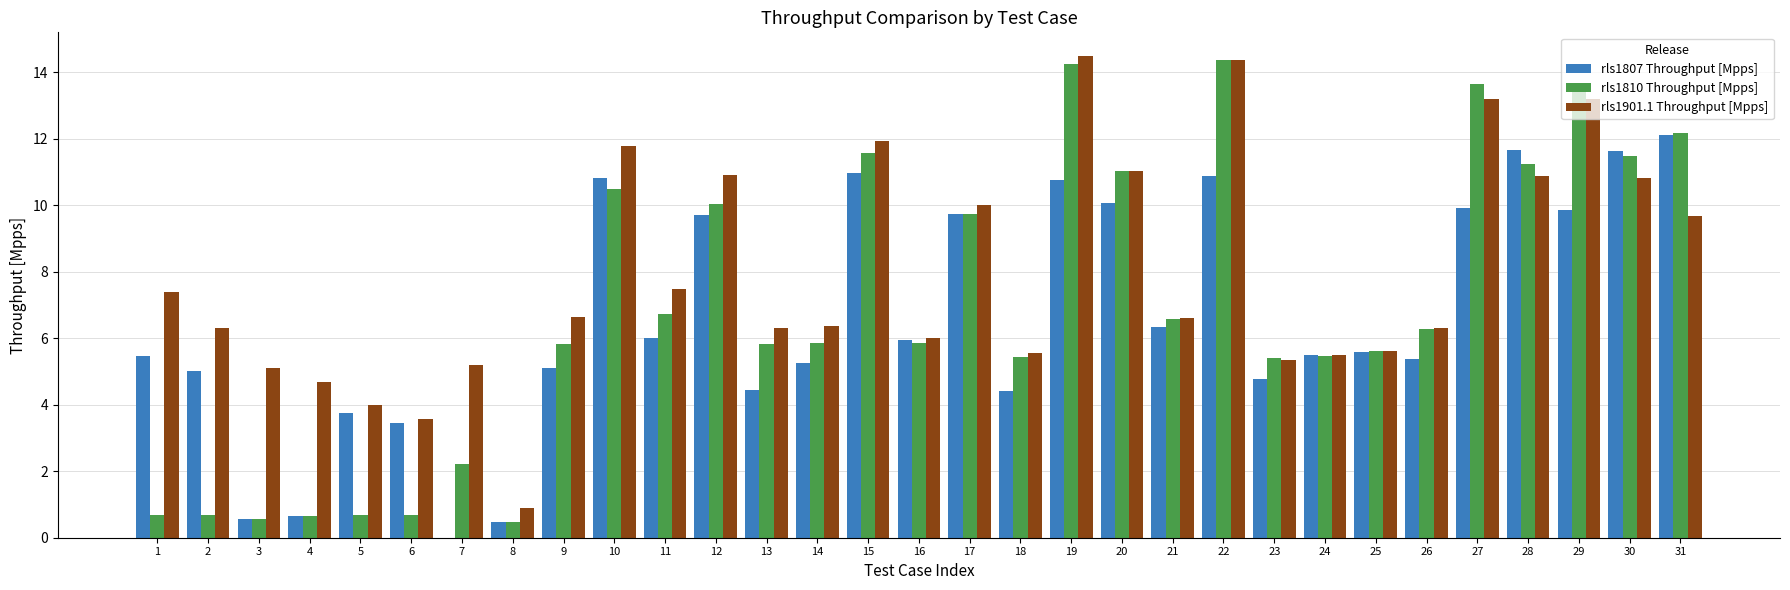

What is the sum of all rls1810 Throughput [Mpps] values?

215.2